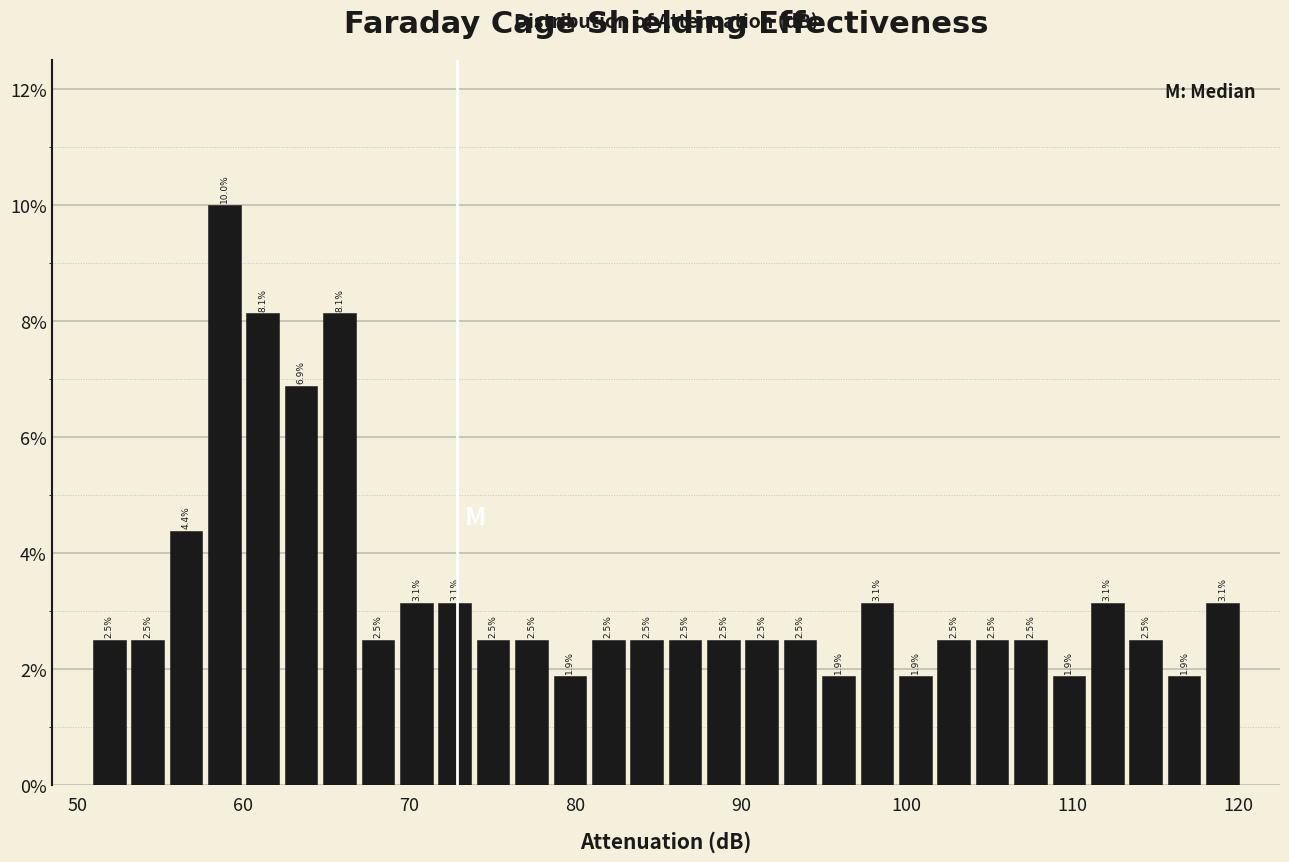

Around what value on the x-axis is the tallest bar? Give the approximate position of its centre, as read against the axis.

59